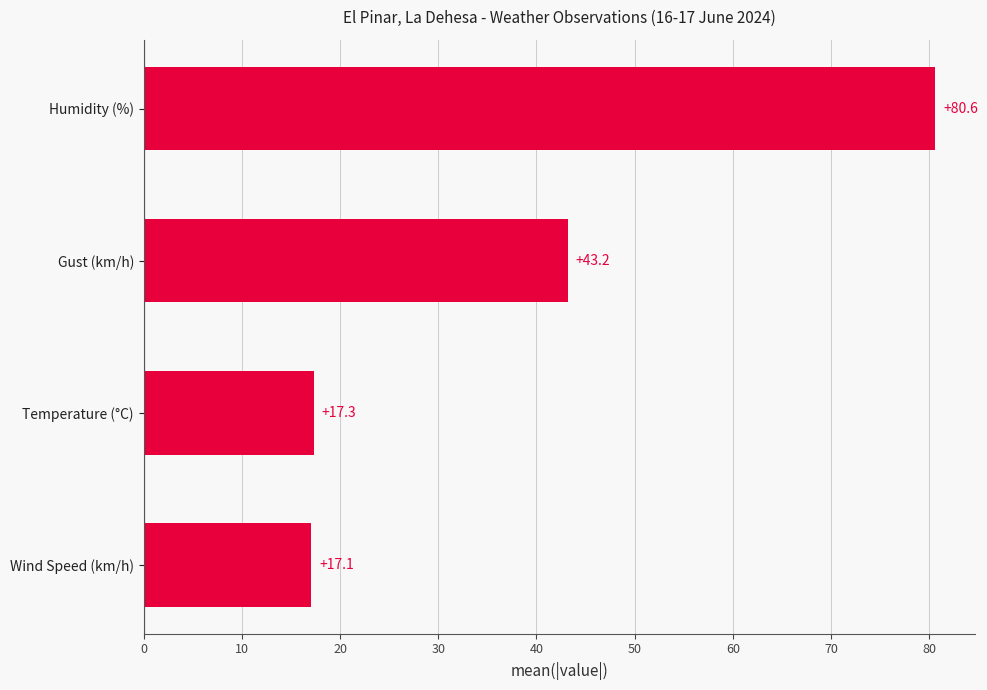

What is the difference between the values at Temperature (°C) and Gust (km/h)?

25.9